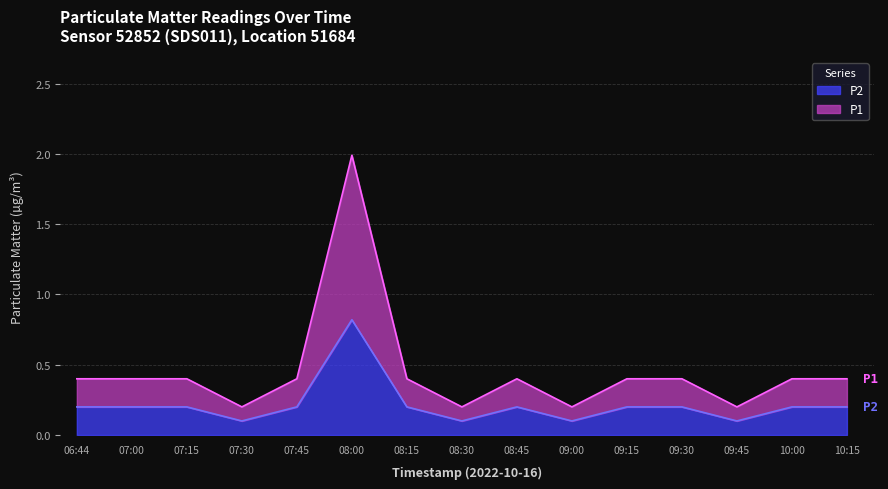

List the series in order of their peak value, highest first.

P1, P2